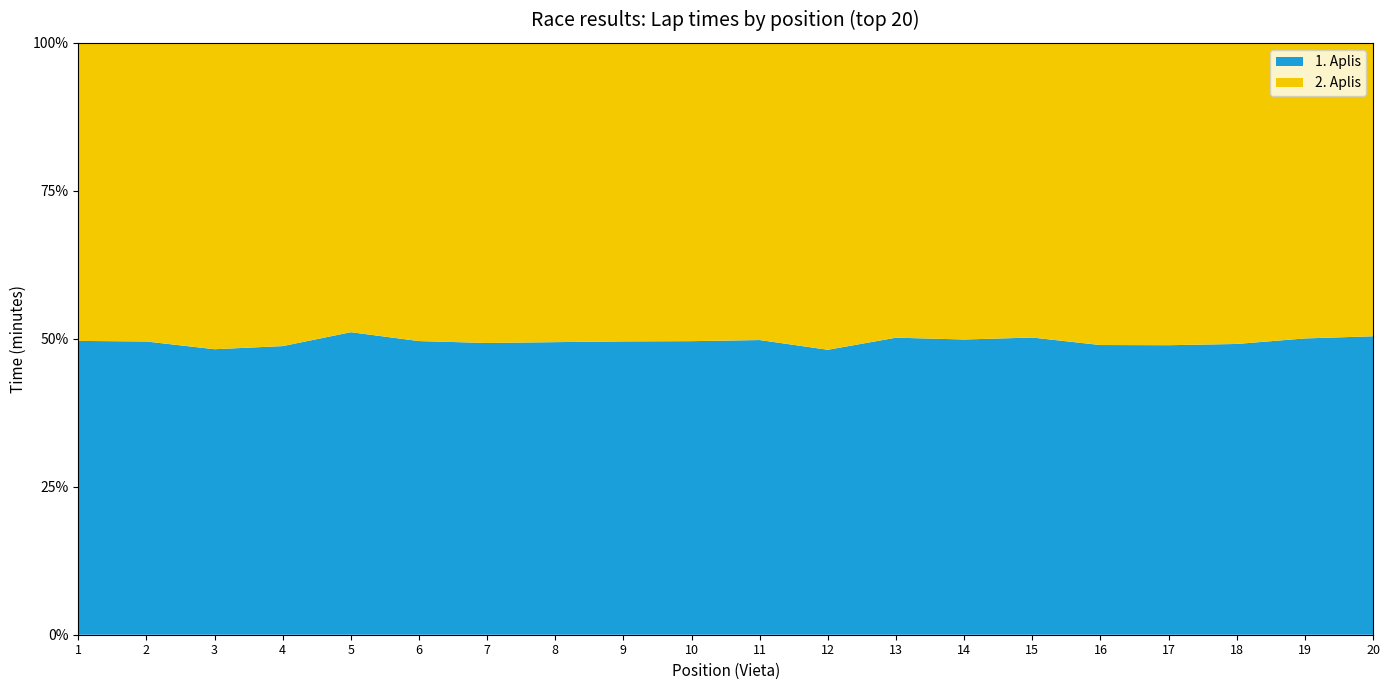

Reading left to right, list all the values displayed in this chart.

1. Aplis (min): 1=17.2	2=17.2	3=17.1	4=17.4	5=18.4	6=17.9	7=18.4	8=18.7	9=18.9	10=19.7	11=19.8	12=19.4	13=20.4	14=20.4	15=20.5	16=20.4	17=20.7	18=21.0	19=21.6	20=22.1
2. Aplis (min): 1=17.5	2=17.6	3=18.3	4=18.2	5=17.6	6=18.2	7=18.9	8=19.1	9=19.3	10=20.0	11=19.9	12=20.9	13=20.2	14=20.4	15=20.3	16=21.2	17=21.6	18=21.8	19=21.6	20=21.7